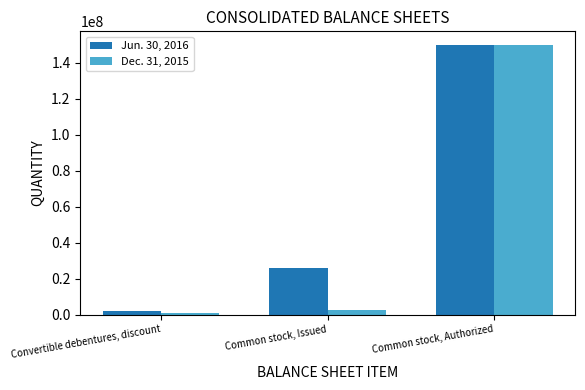

The Jun. 30, 2016 series shows 25889940 at Common stock, Issued. True or false?

True